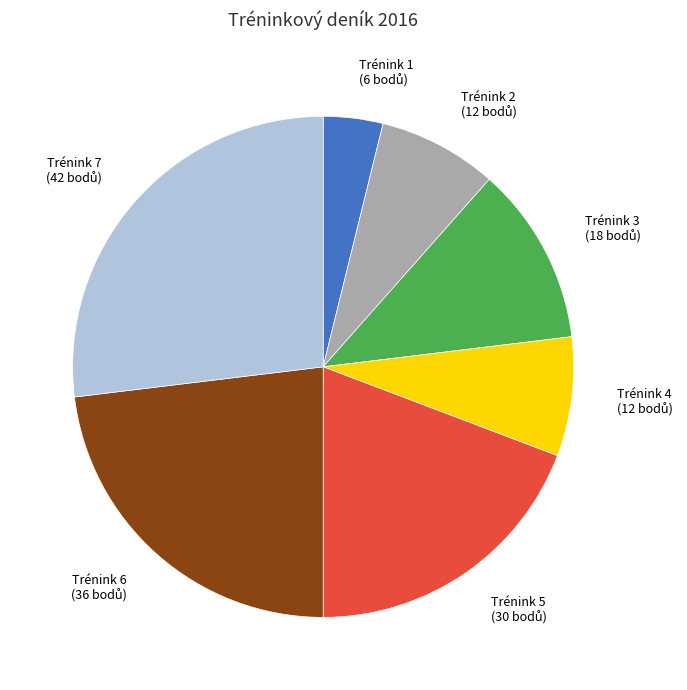

How many segments does this pie chart have?

7